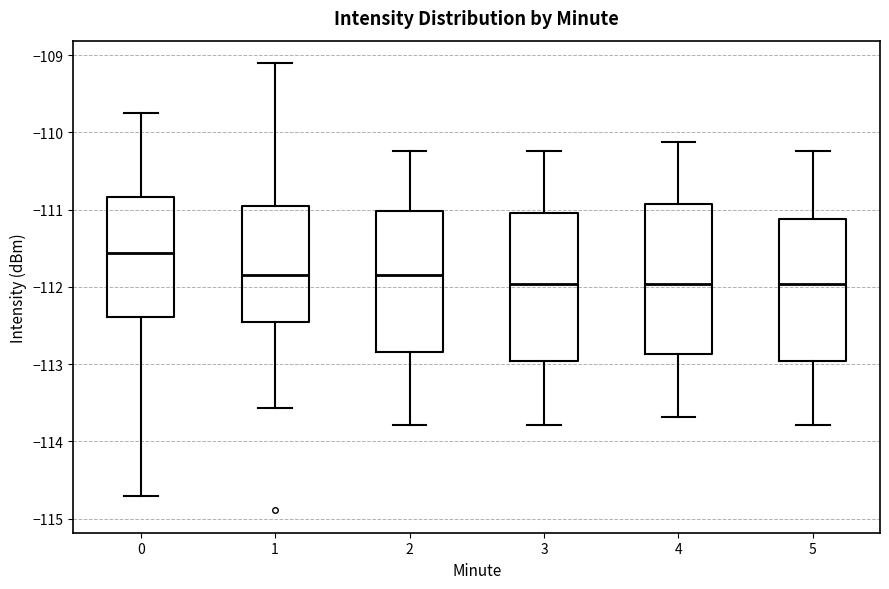

Reading left to right, transcribe this box plot: for each box, give where its median line is, the range the box spans, and where its two whiskers end, as read against the y-axis. The values are not printed on the chart, so give them approximately, as read against the axis.

0: median -111.6, box -112.4 to -110.8, whiskers -114.7 to -109.8
1: median -111.8, box -112.5 to -111.0, whiskers -113.6 to -109.1
2: median -111.8, box -112.8 to -111.0, whiskers -113.8 to -110.2
3: median -112.0, box -113.0 to -111.0, whiskers -113.8 to -110.2
4: median -112.0, box -112.9 to -110.9, whiskers -113.7 to -110.1
5: median -112.0, box -113.0 to -111.1, whiskers -113.8 to -110.2